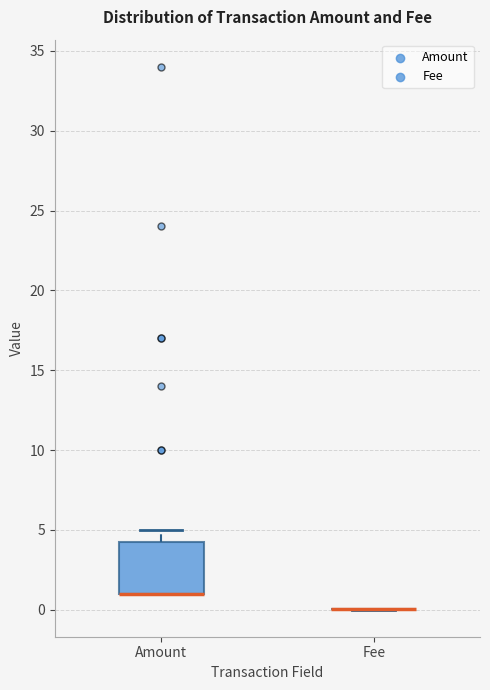

Reading left to right, transcribe this box plot: for each box, give where its median line is, the range the box spans, and where its two whiskers end, as read against the y-axis. The values are not printed on the chart, so give them approximately, as read against the axis.

Amount: median 1.0 (drawn on the box's lower edge), box 1.0 to 4.5, whiskers 1.0 to 5.0
Fee: box collapsed to a line at 0.0, whiskers 0.0 to 0.0